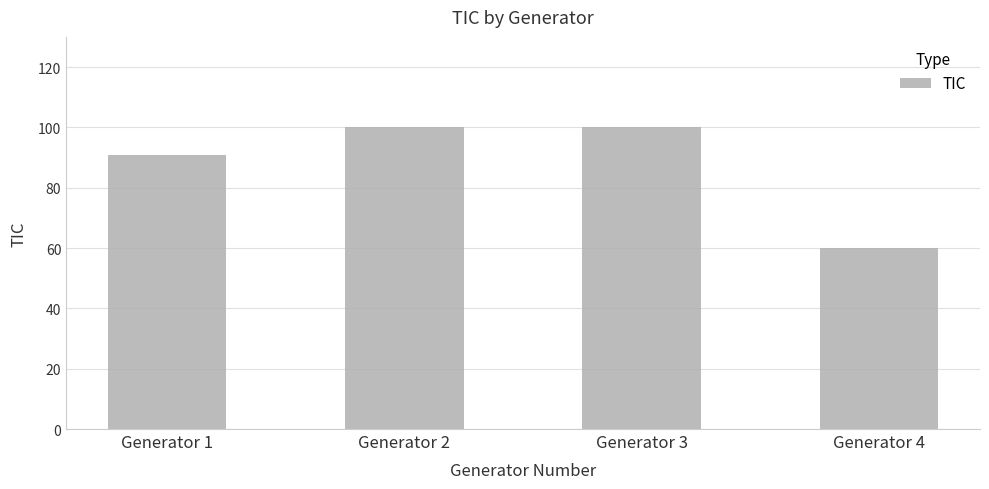

What is the maximum value shown in the chart?

100